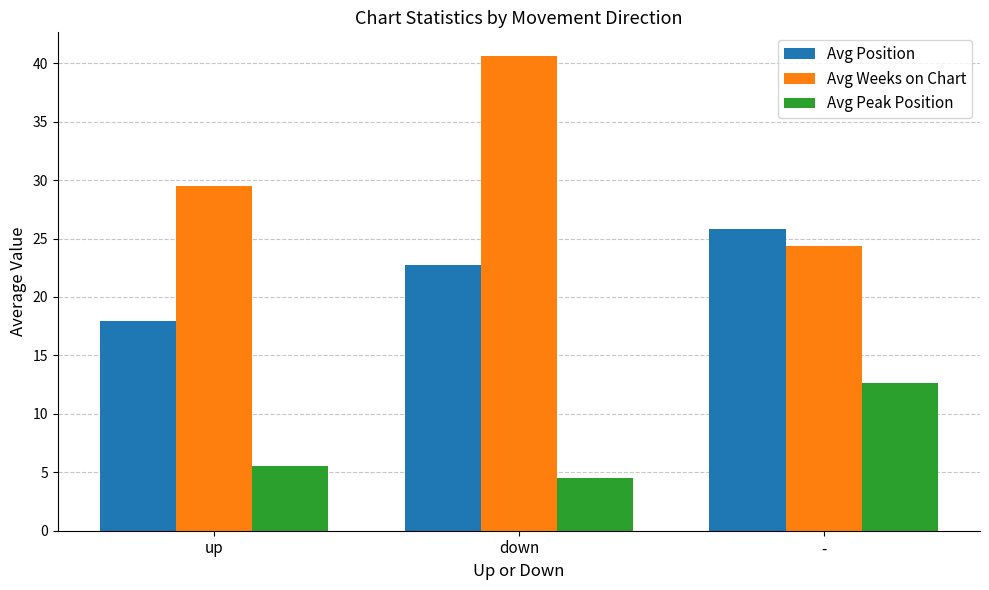

What is the value of the Avg Position bar at the 1st from the left?

18.0